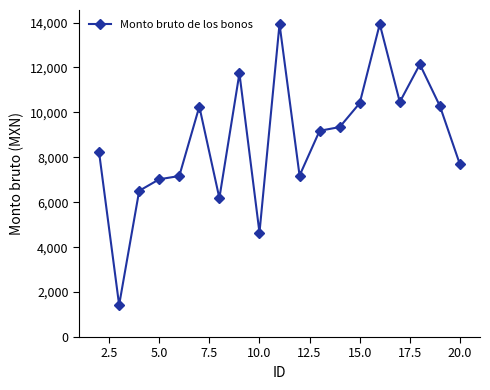

How many lines are shown in the chart?

1